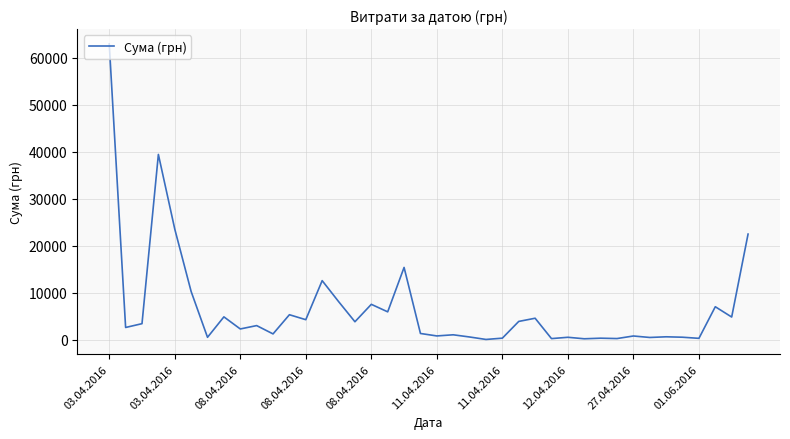

What is the maximum value shown in the chart?

62906.0